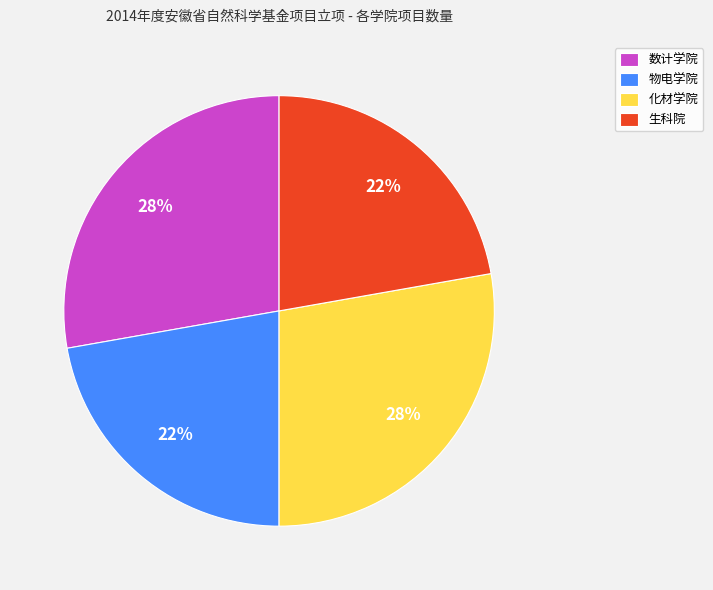

Is 数计学院 the majority of the pie?

No